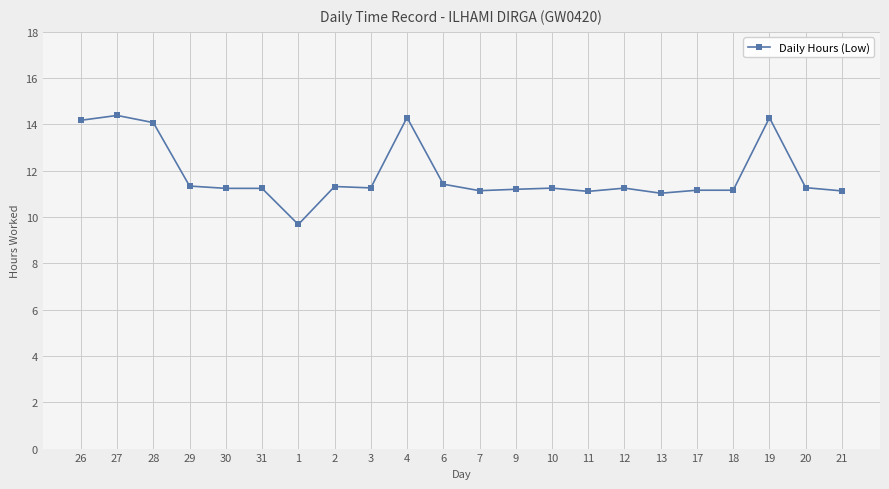

What position from the right is 28?

20